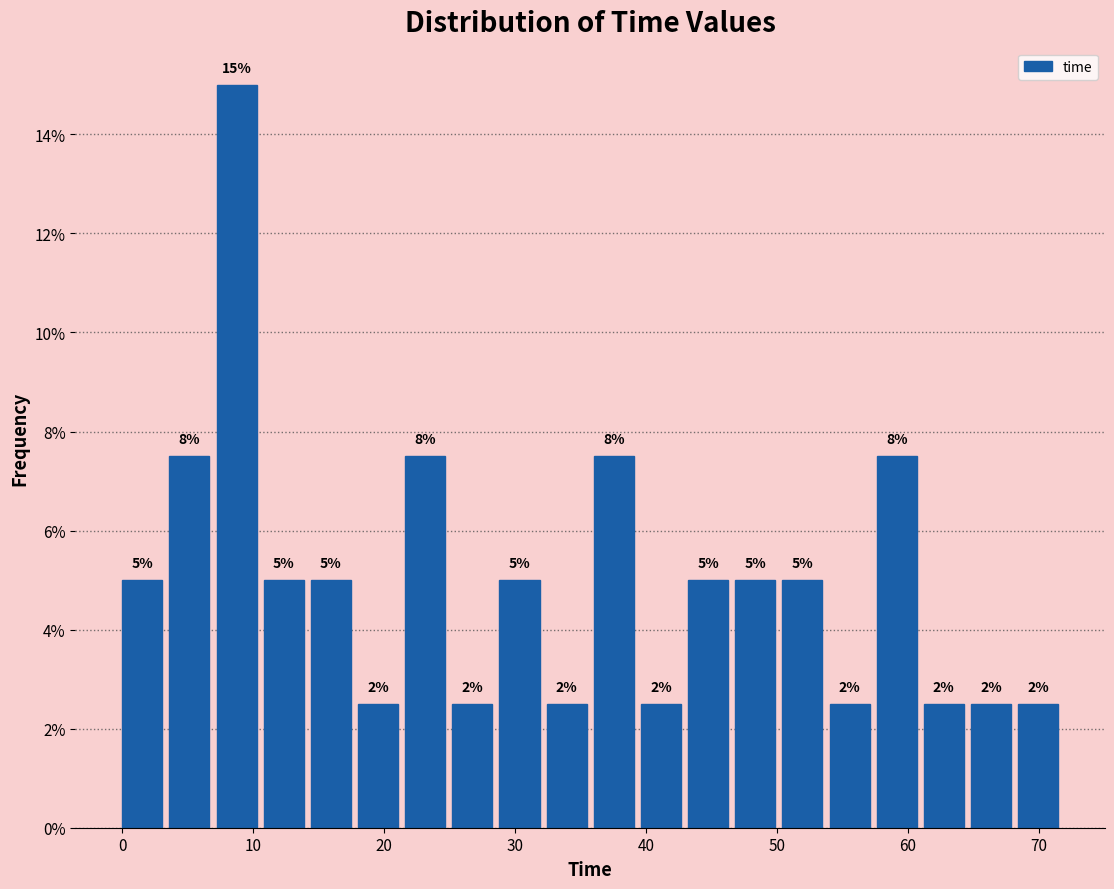

Around what value on the x-axis is the tallest bar? Give the approximate position of its centre, as read against the axis.

9